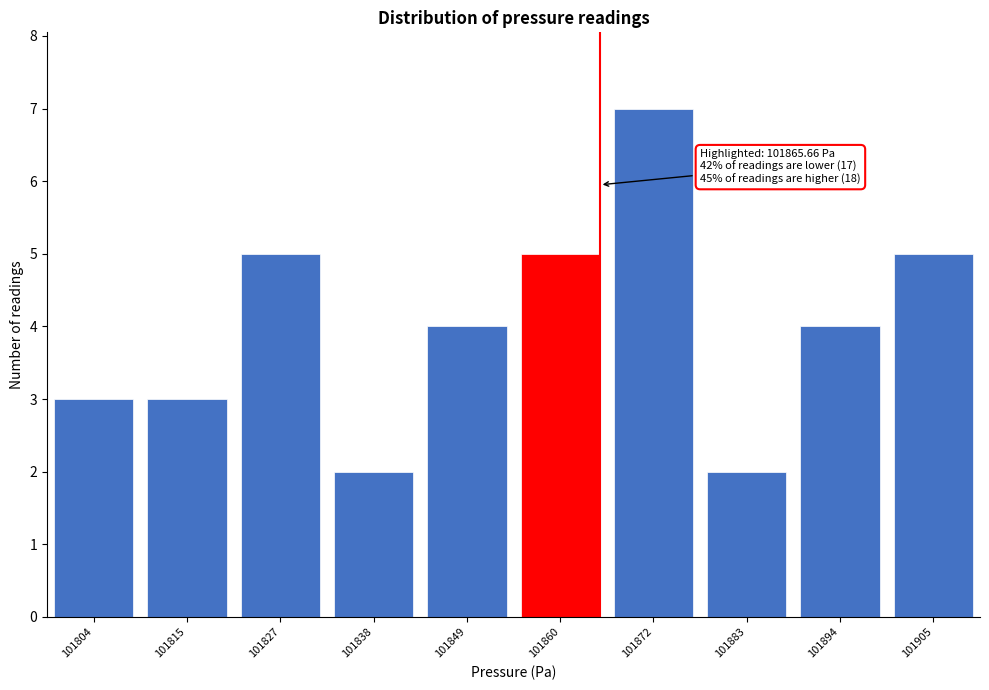

Reading right to left, transcribe all the data shown in this chart.

5	4	2	7	5	4	2	5	3	3